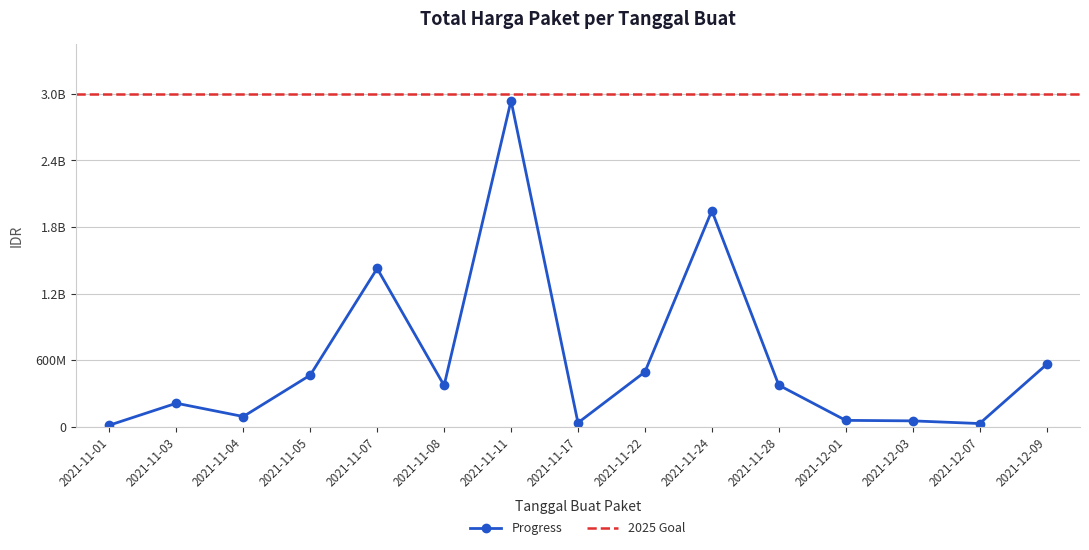

What is the difference between the maximum and minimum values?

2926775740